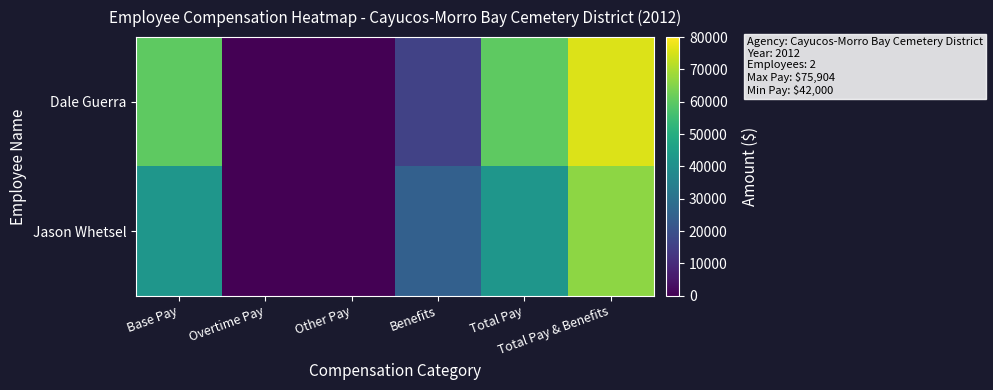

True or false: Dale Guerra has a value of 25850 at Benefits.

False